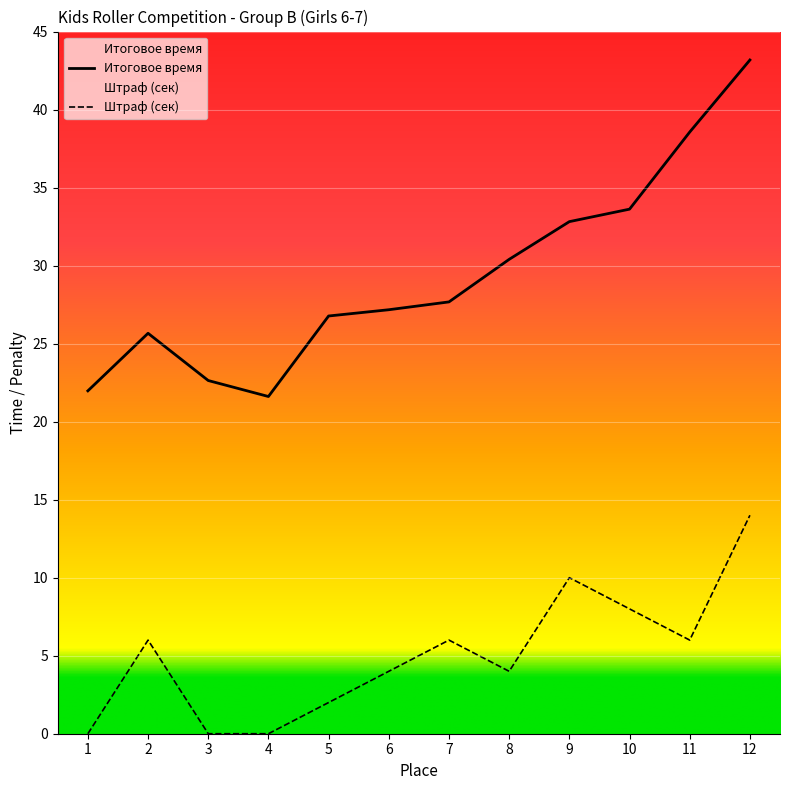

Reading left to right, transcribe all the data shown in this chart.

Штраф (сек): 1=0.0	2=6.0	3=0.0	4=0.0	5=2.0	6=4.0	7=6.0	8=4.0	9=10.0	10=8.0	11=6.0	12=14.0
Итоговое время: 1=22.0	2=25.7	3=22.6	4=21.6	5=26.8	6=27.2	7=27.7	8=30.4	9=32.8	10=33.6	11=38.6	12=43.2